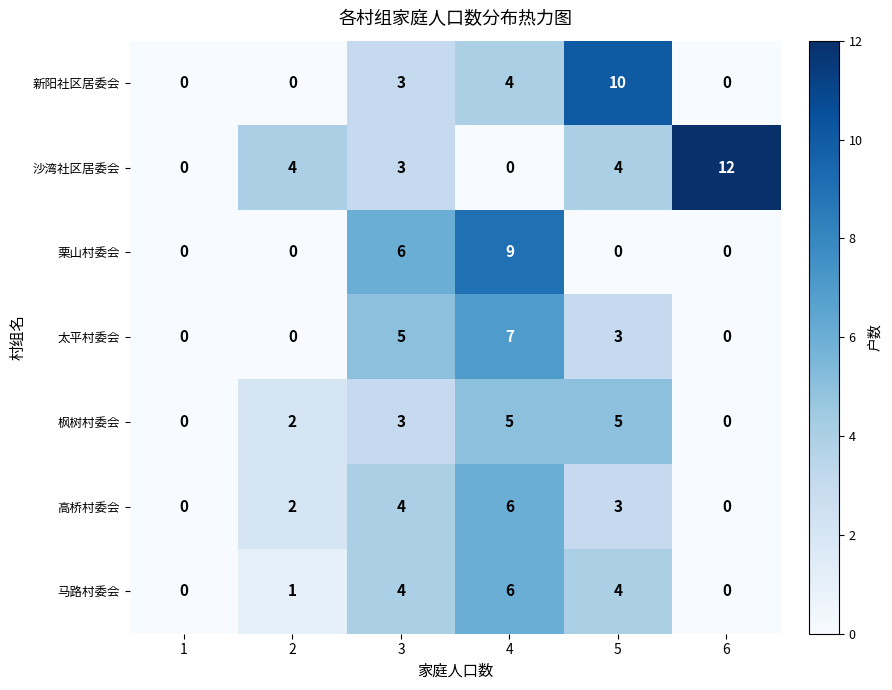

What is the average value of the 沙湾社区居委会 series?

4